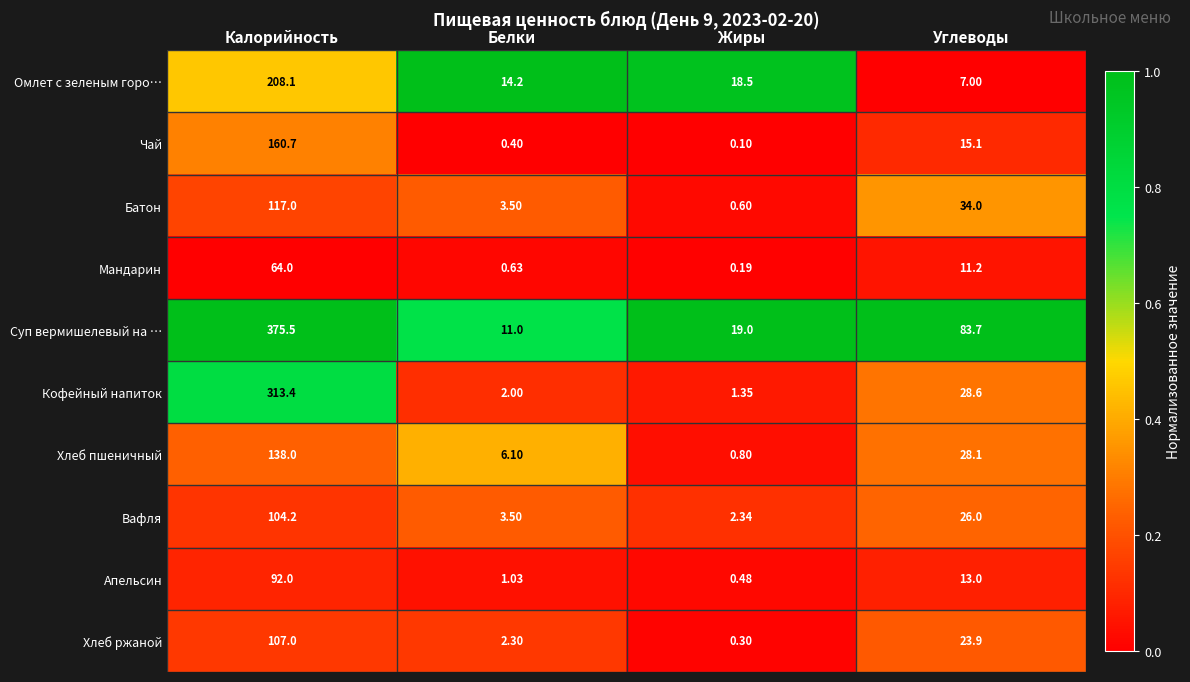

Which label corresponds to the smallest value in the chart?

Жиры